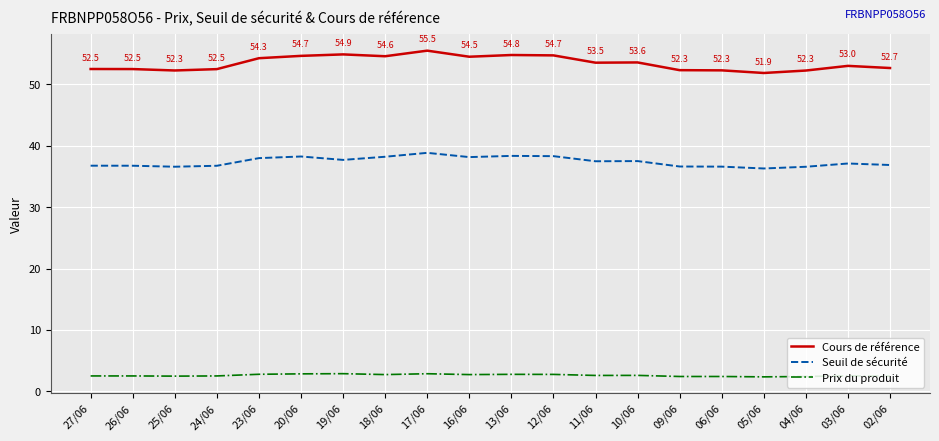

How many series are shown in this chart?

3